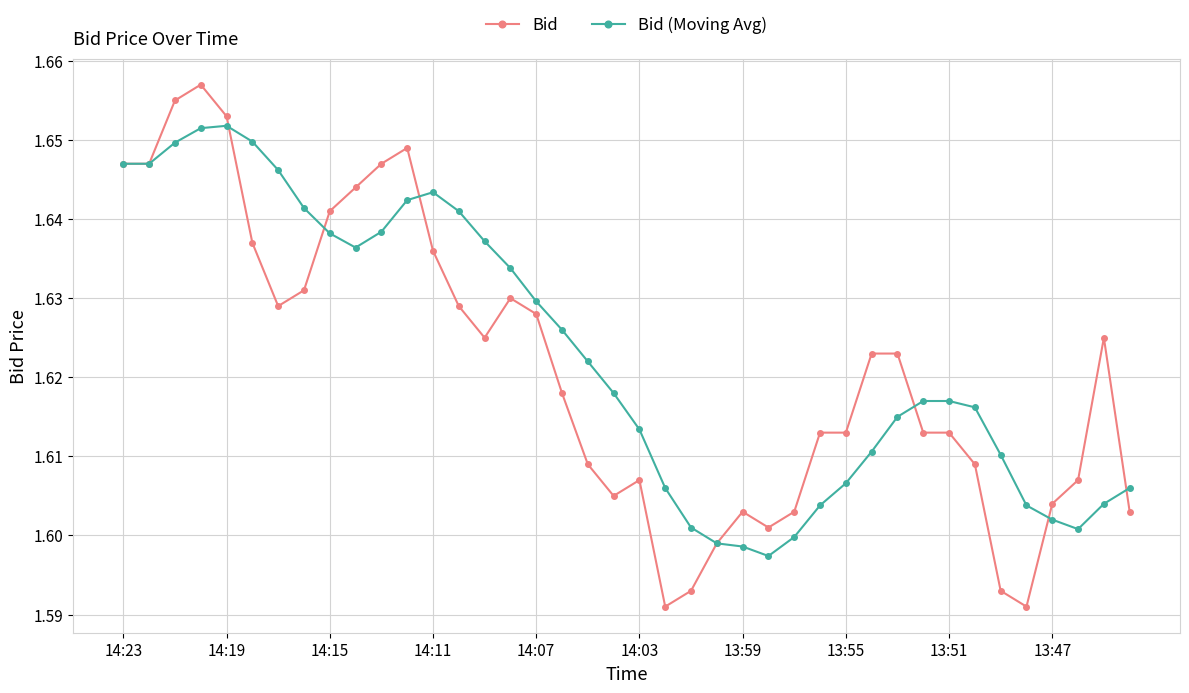

At how many categories does at least one series exceed 1?

40